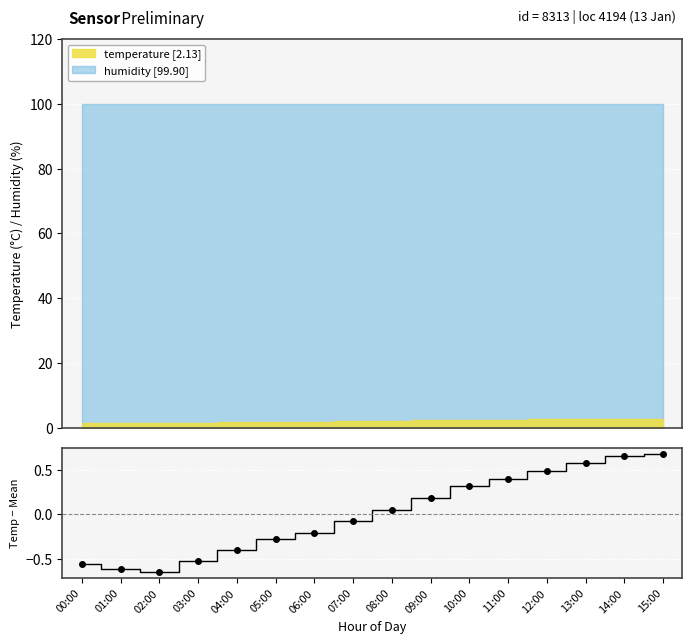

Which category has the lowest value across all series?

02:00